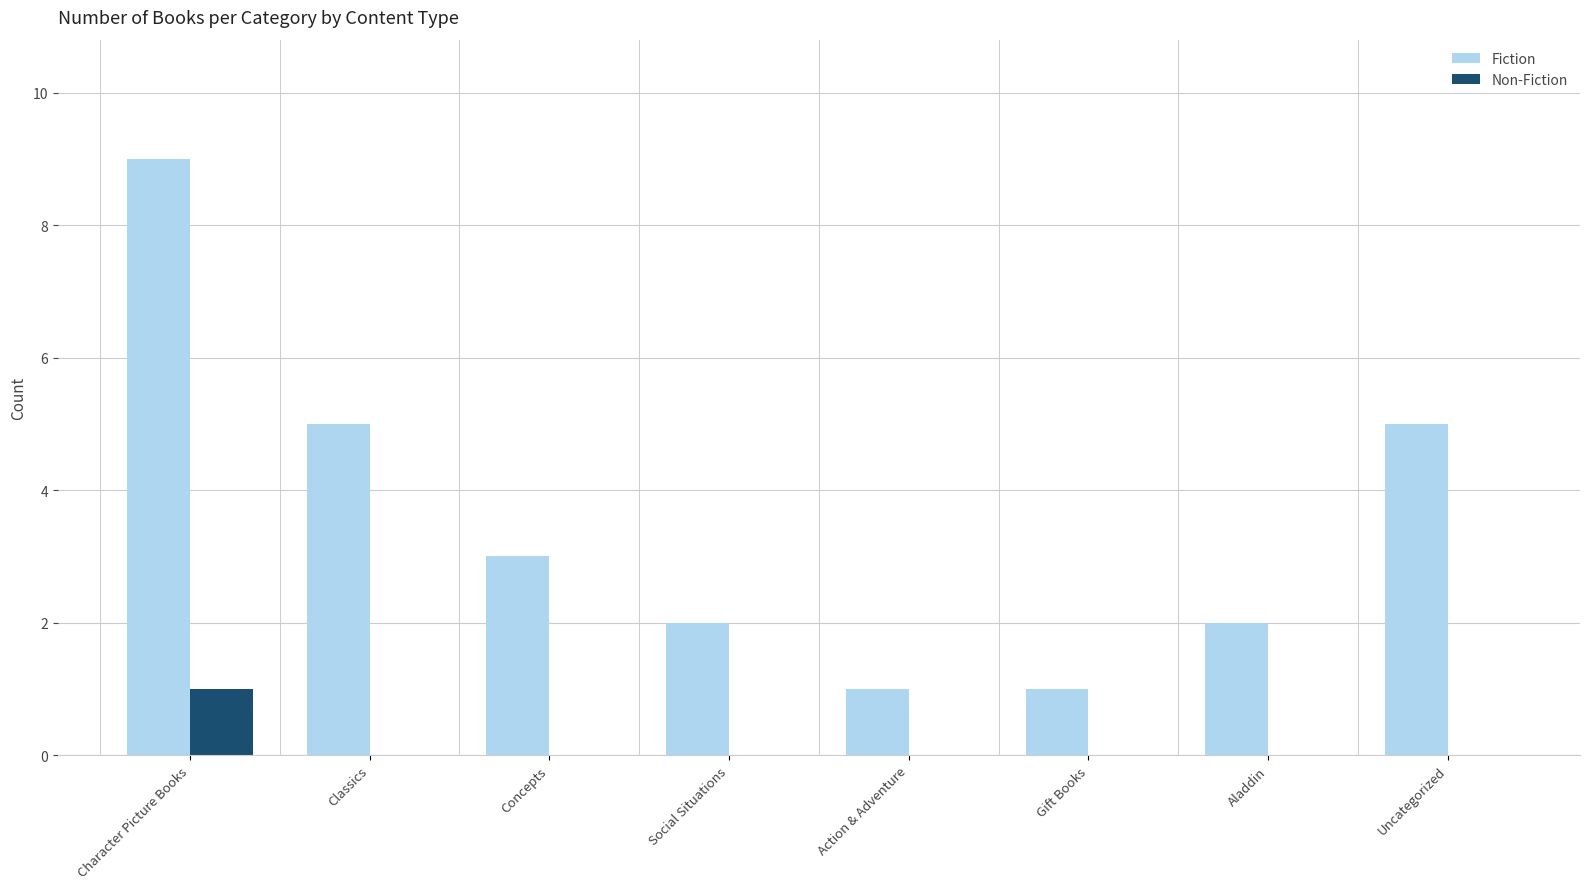

Reading right to left, list all the values displayed in this chart.

Fiction: 5	2	1	1	2	3	5	9
Non-Fiction: 0	0	0	0	0	0	0	1